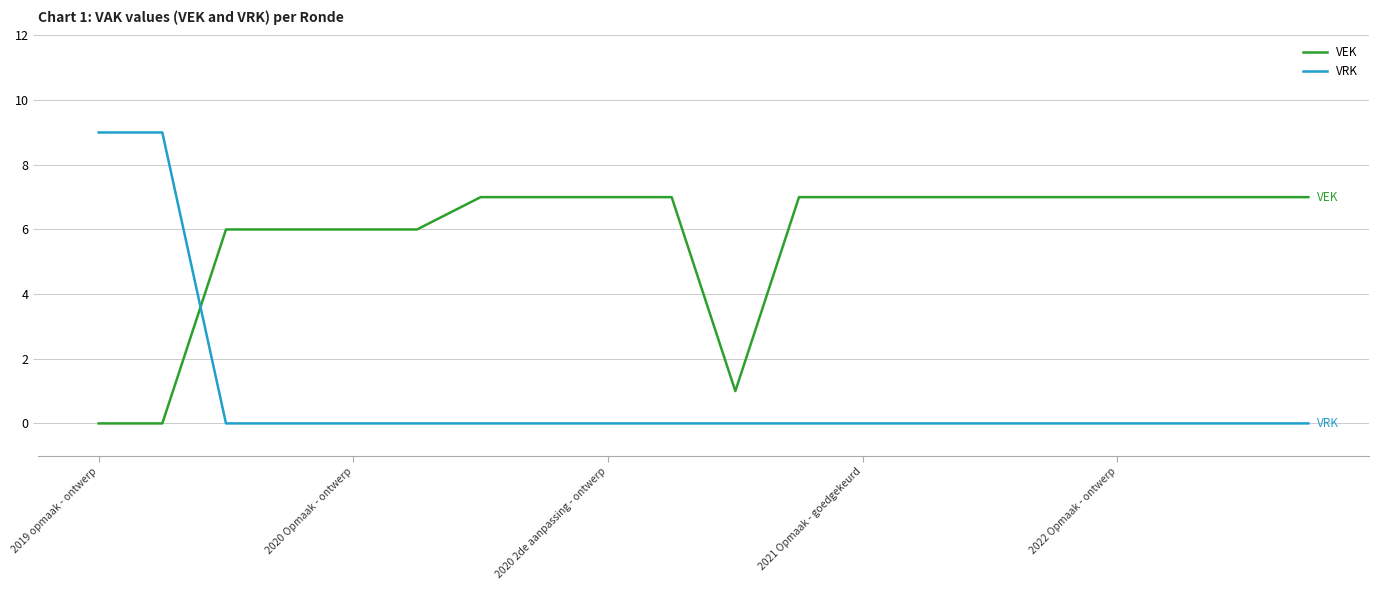

What are all the series names shown in the legend?

VEK, VRK